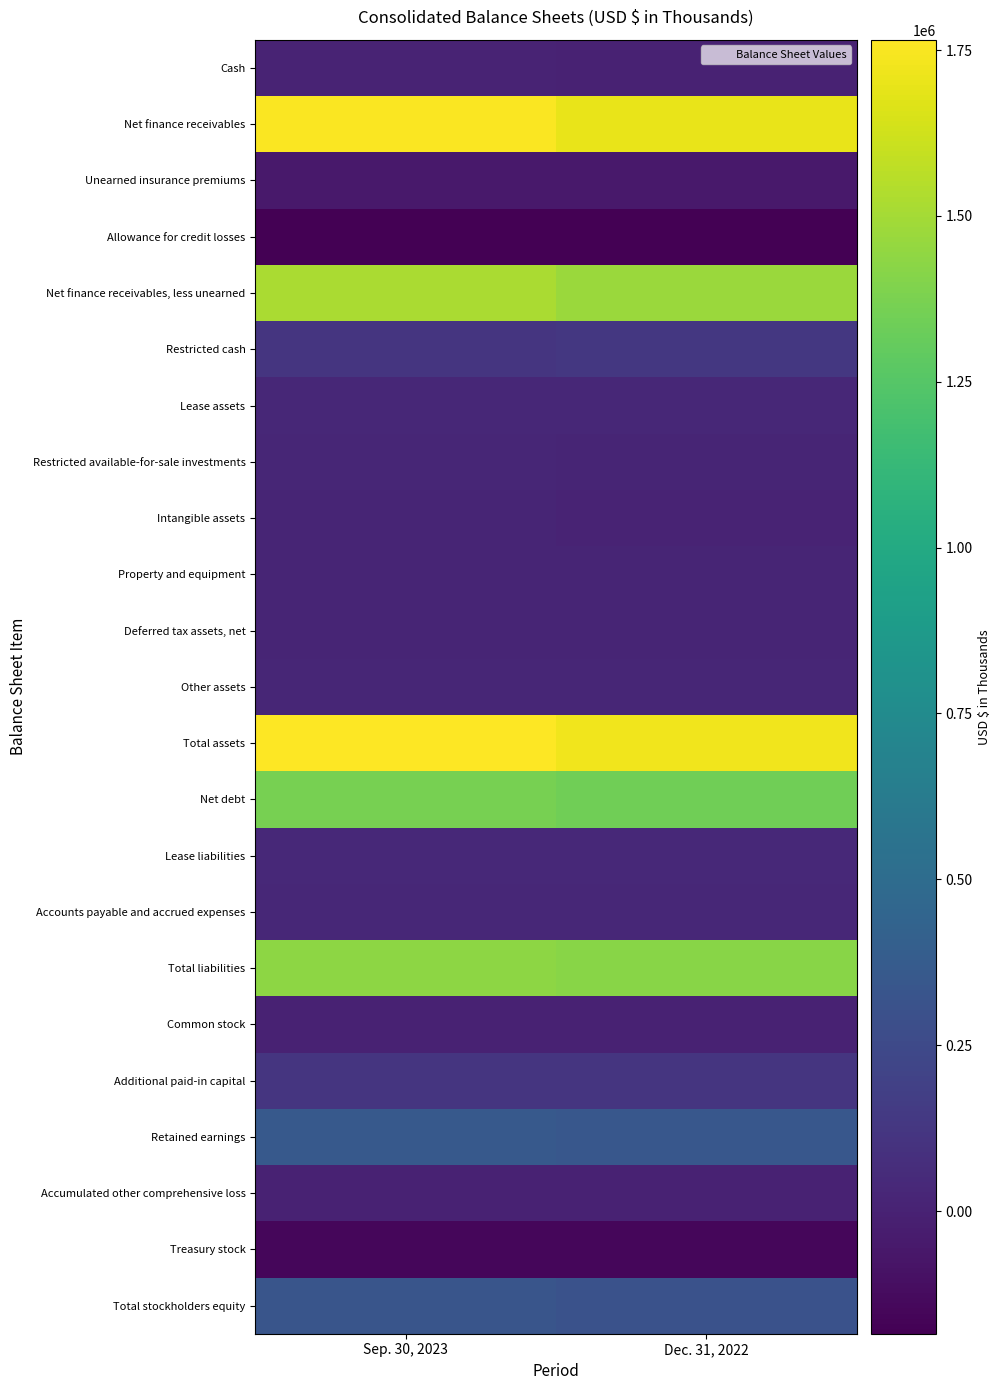

What is the difference between the highest and lowest values at Dec. 31, 2022?

1903787